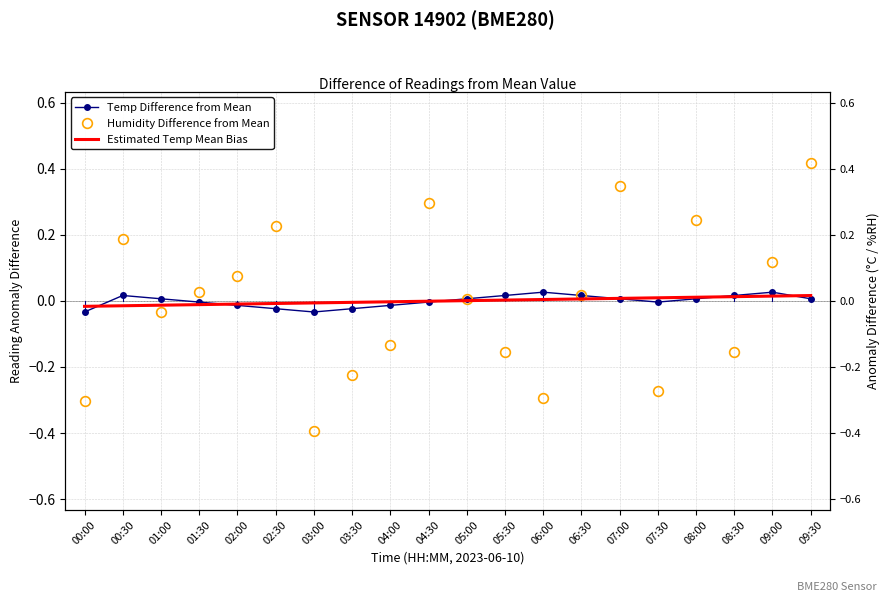

True or false: Temp Difference from Mean has a value of 0.0 at 09:00.

False